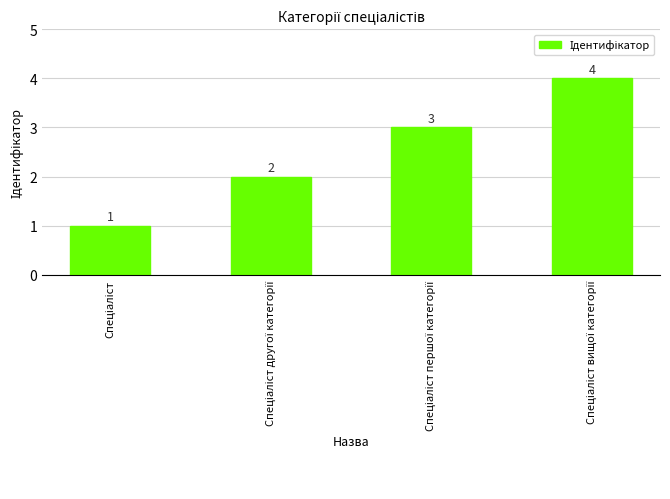

What is the value of the 1st bar from the left?

1